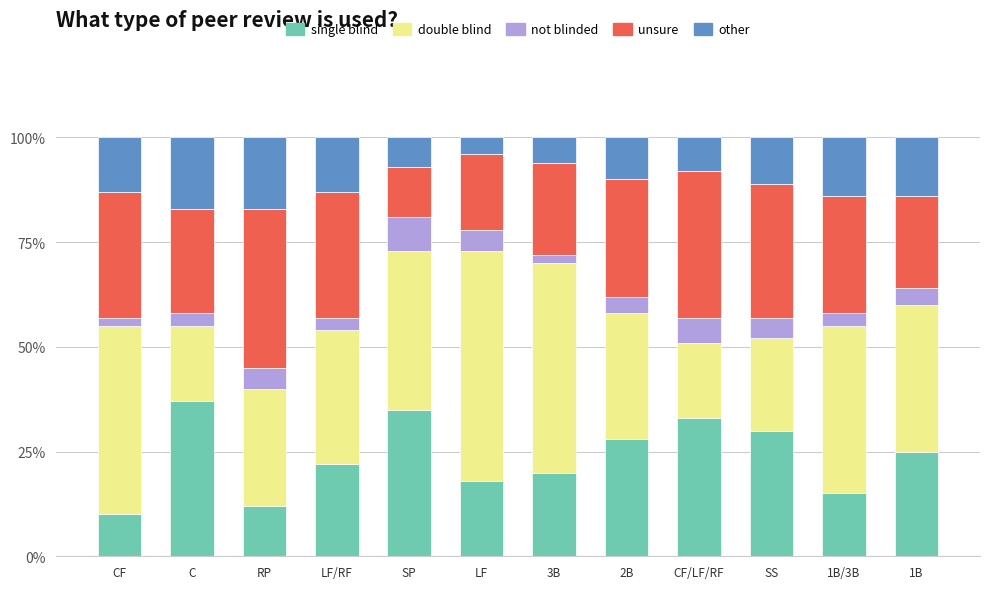

What is the total value across all series at 3B?

100.0